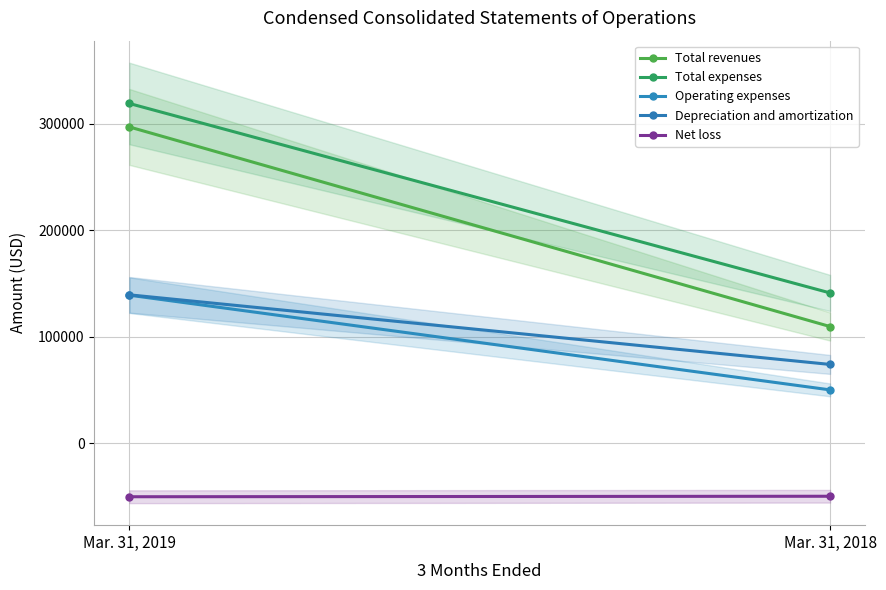

Which series has the largest range (max minus min)?

Total revenues